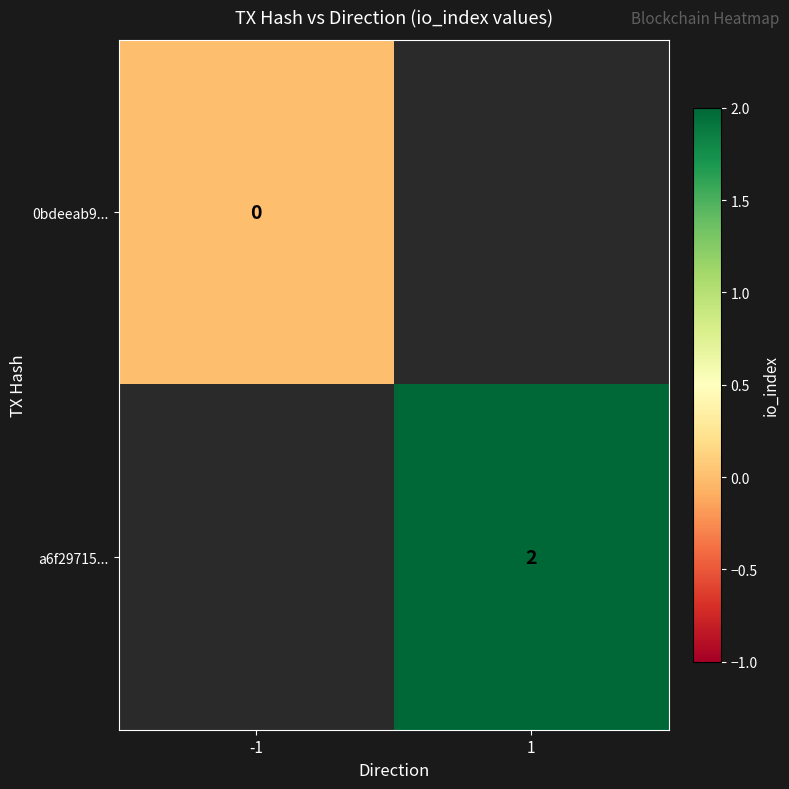

True or false: a6f29715... has a value of 1 at 1.

False